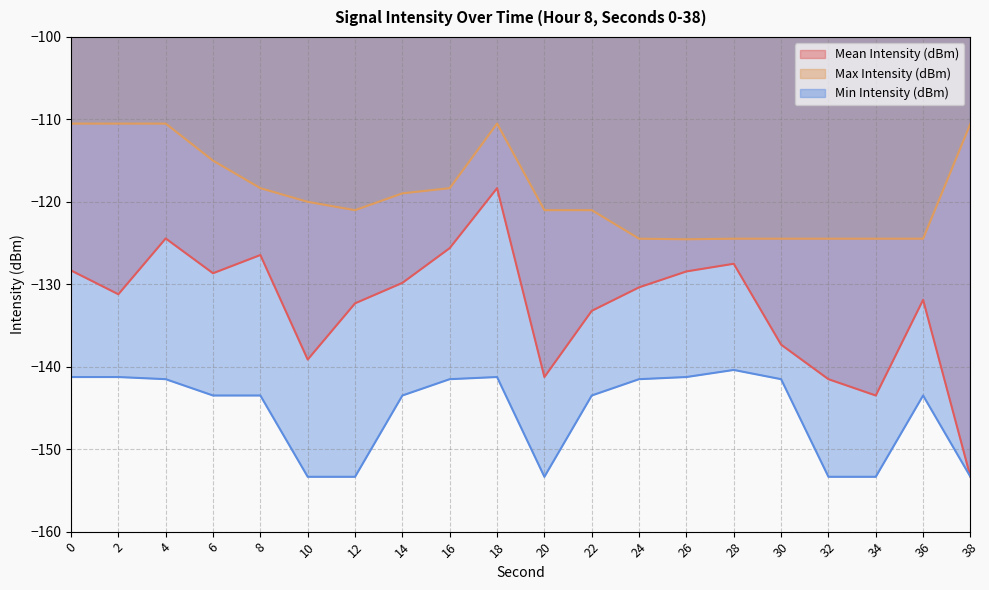

In Min Intensity (dBm), how many points are higher than both neighbors (excluding endpoints)?

3